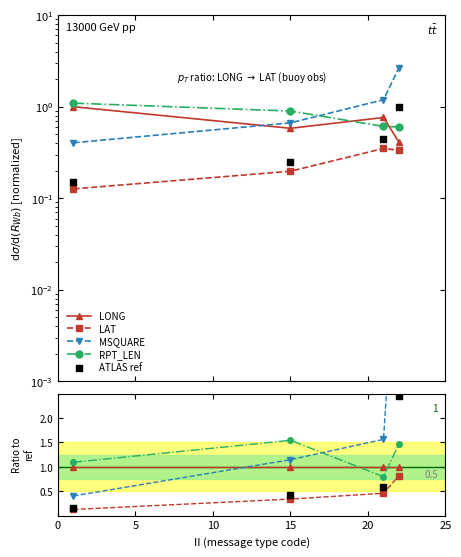

Which series contains the lowest Y value?

LAT